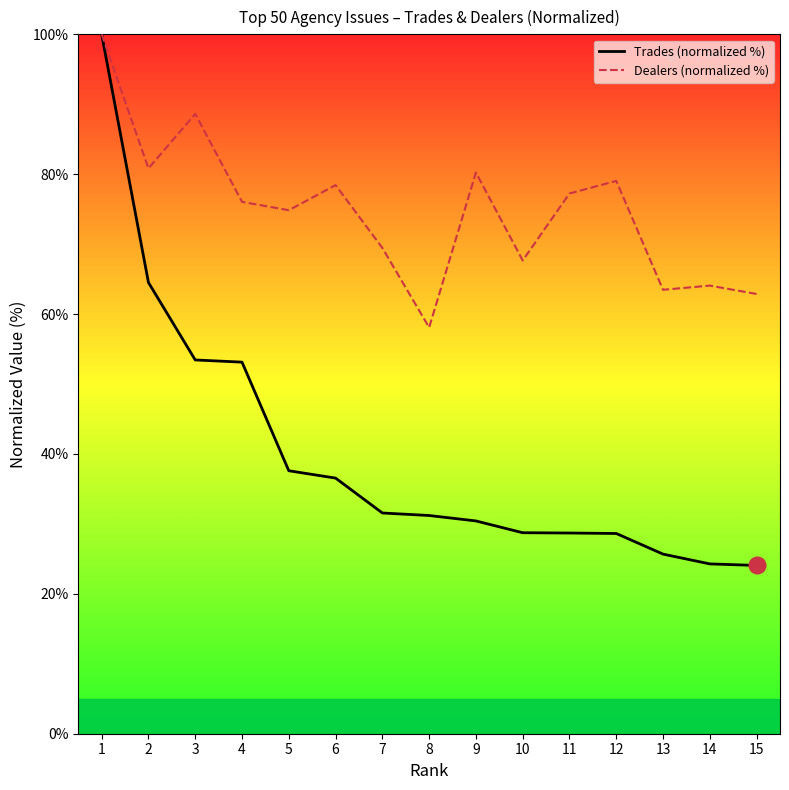

What is the total value across all series at 8?

89.3